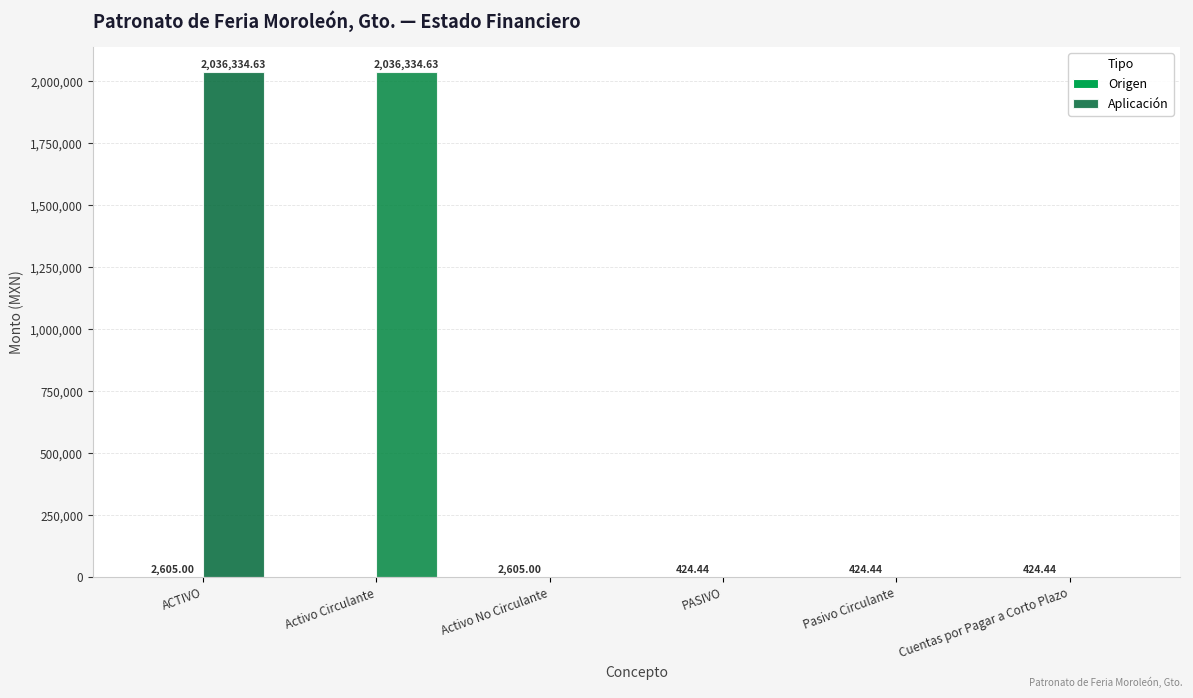

What is the sum of all Aplicación values?

4072669.3